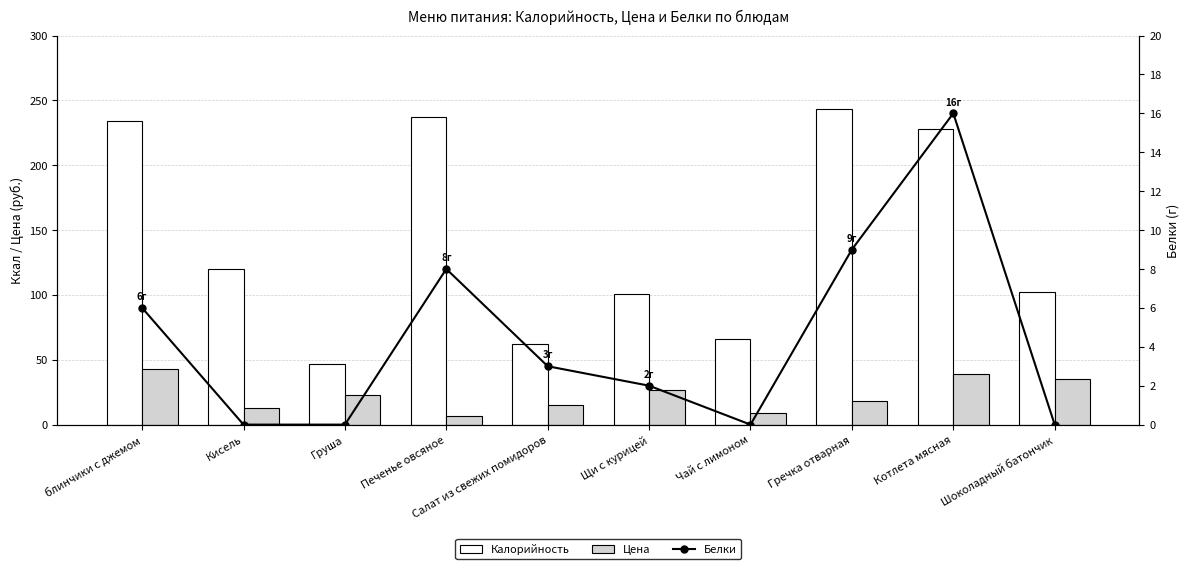

Which series has the largest total across all categories?

Калорийность